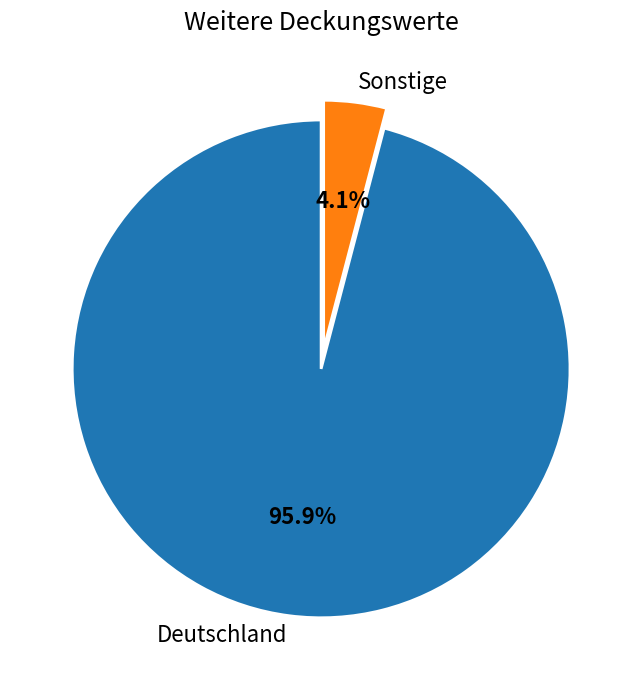

Which category has the biggest portion of the pie?

Deutschland